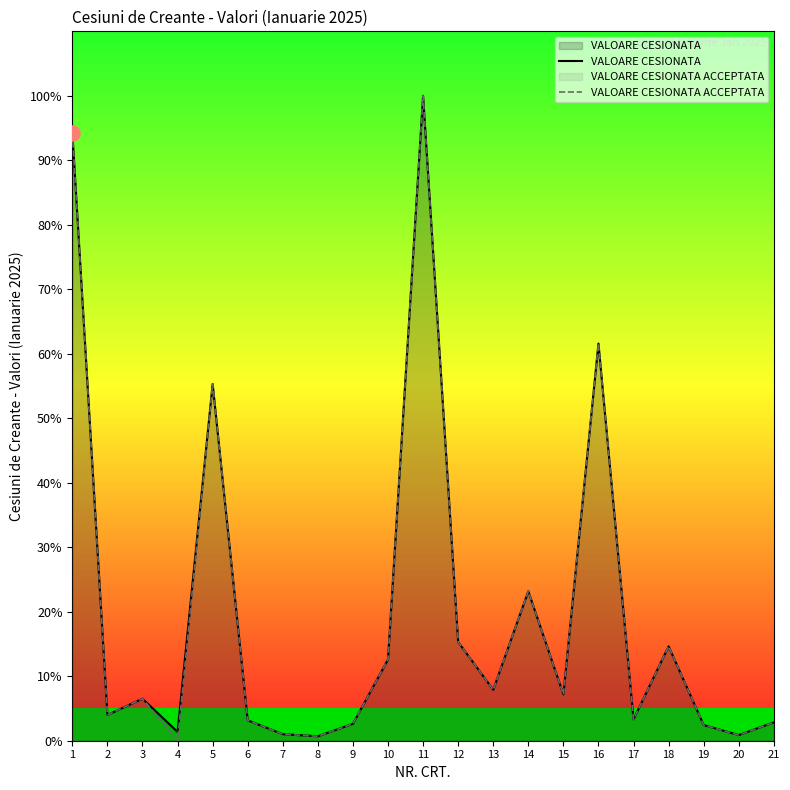

At which category is the sum across all series the highest?

11